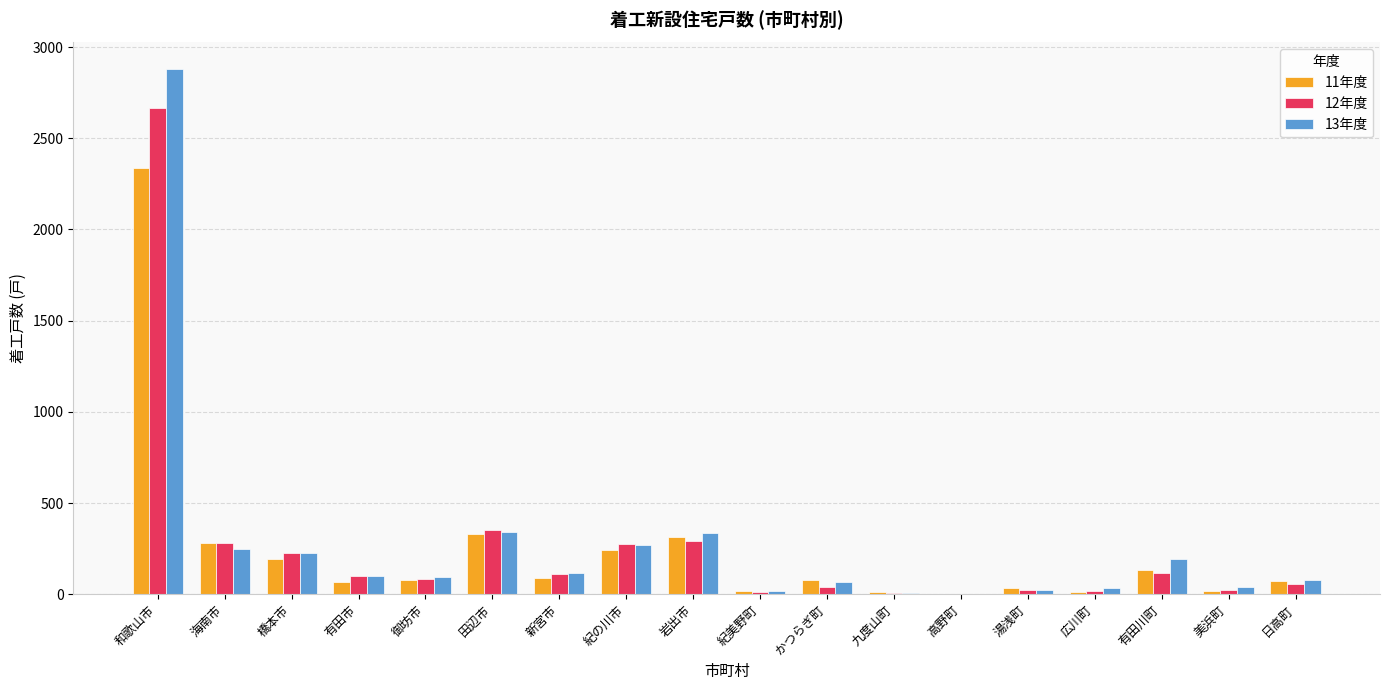

Is it true that 13年度 equals 583 at 岩出市?

False